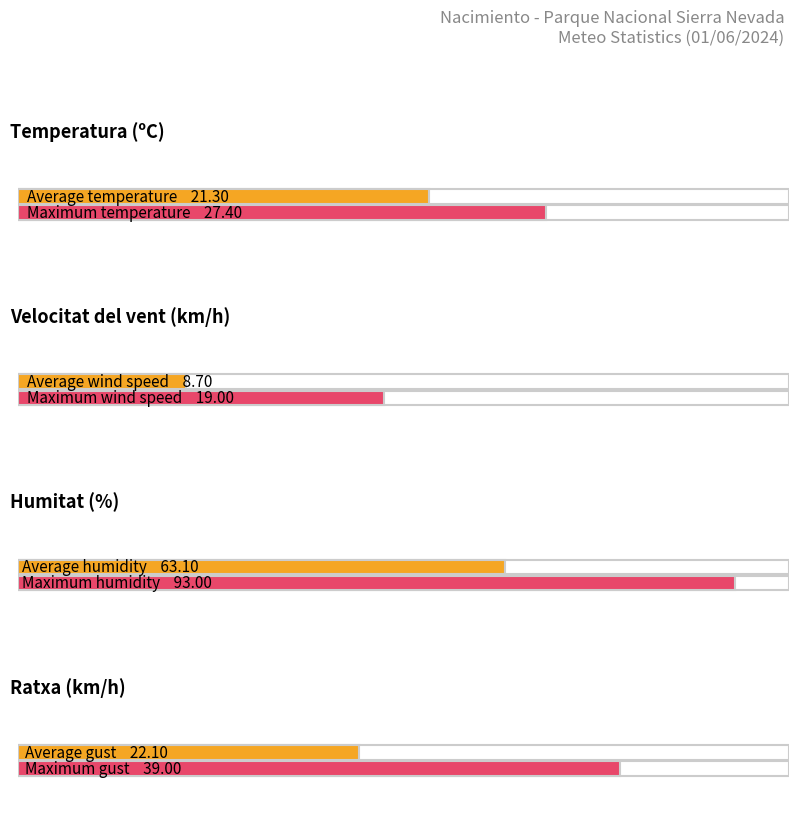

The value of Ratxa (km/h) at 23:00 is 35.0. True or false?

False